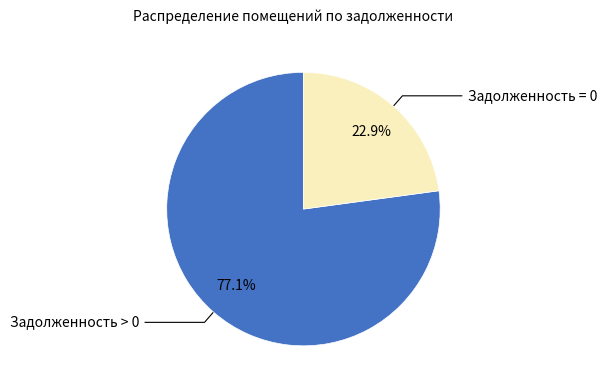

Is there a majority slice in this chart?

Yes